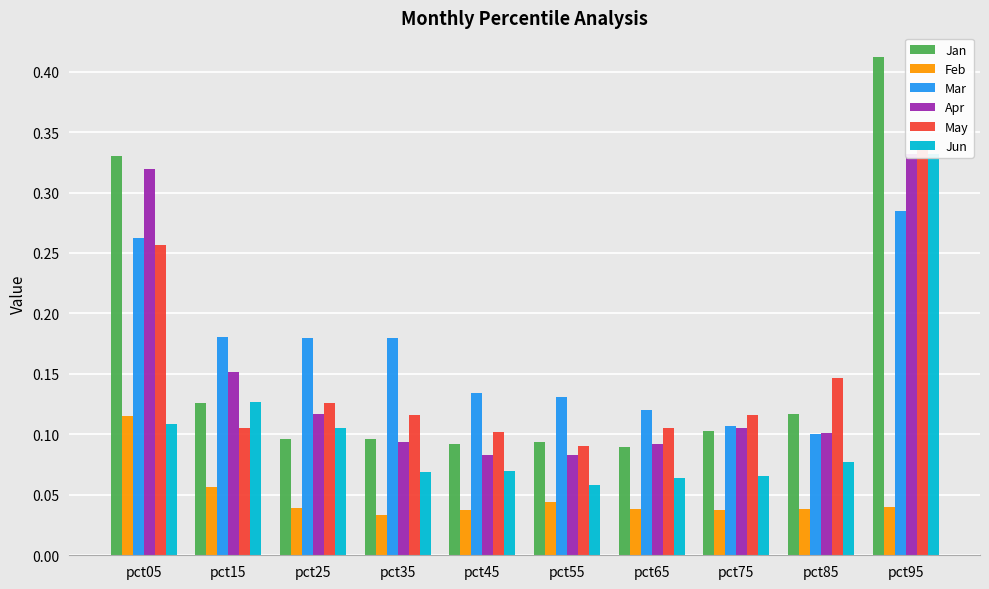

At pct85, list the series in order from largest to smallest.

May, Jan, Apr, Mar, Jun, Feb